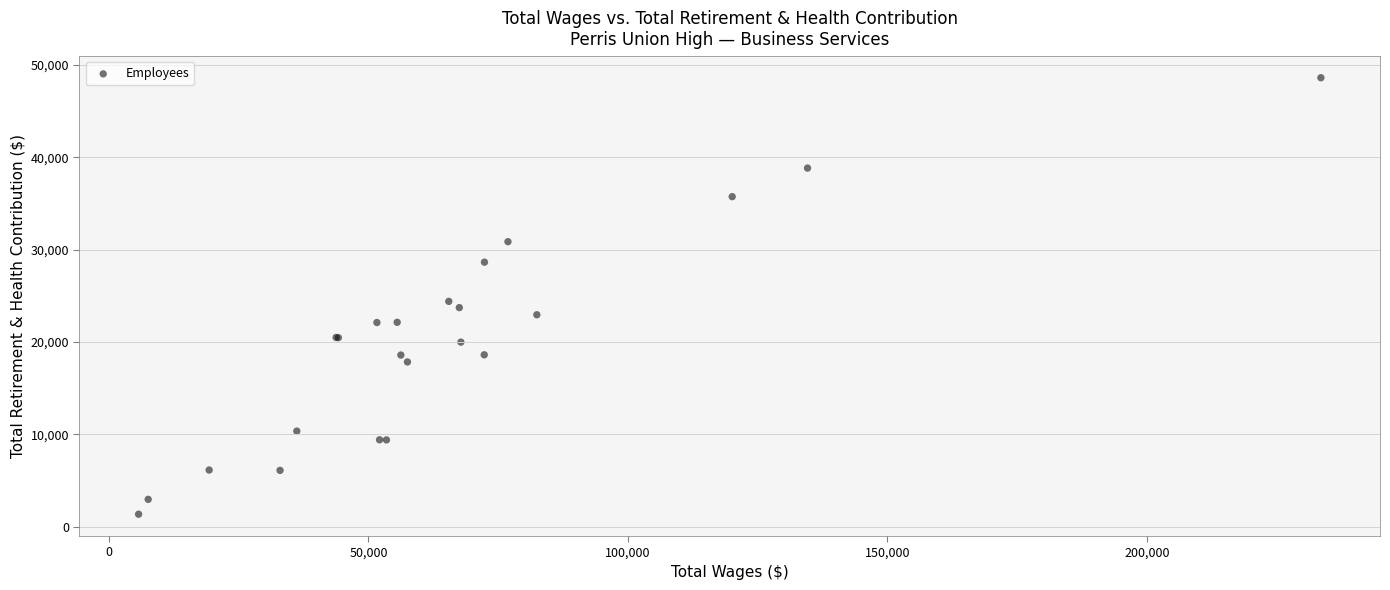

What Y value in the scatter plot is closest to 24983?

24398